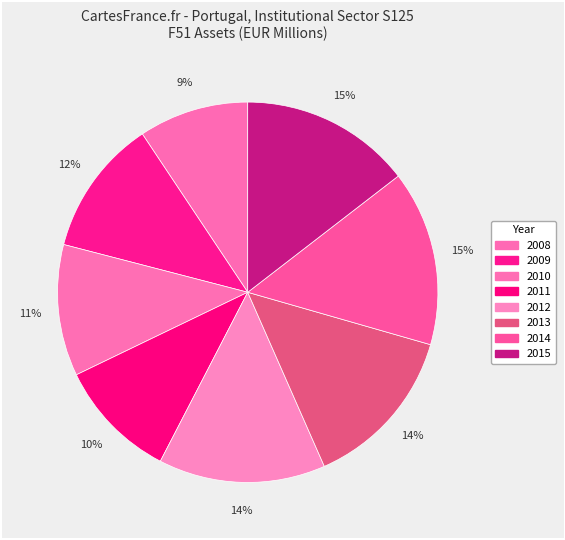

To the nearest percent, what is the combined percentage of 2012 and 2010?

25%